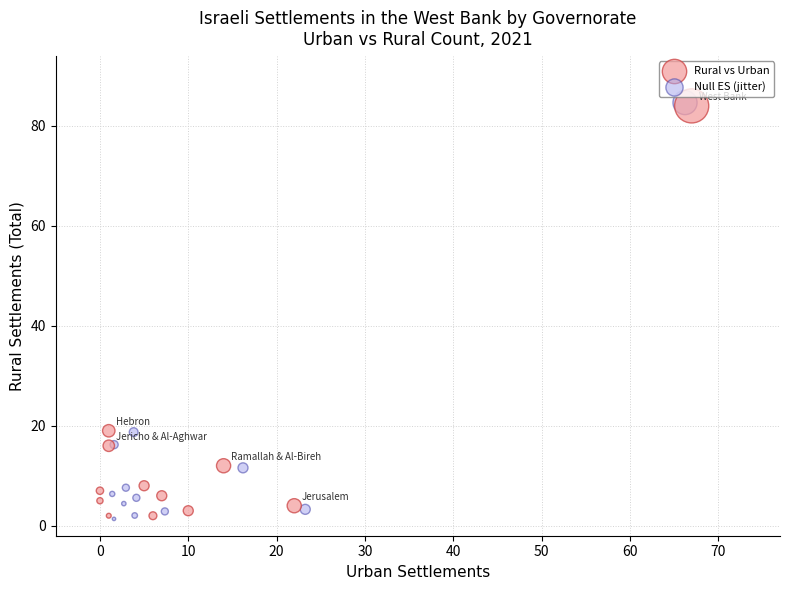

Which series has the widest spread of Y values?

Null ES (jitter)